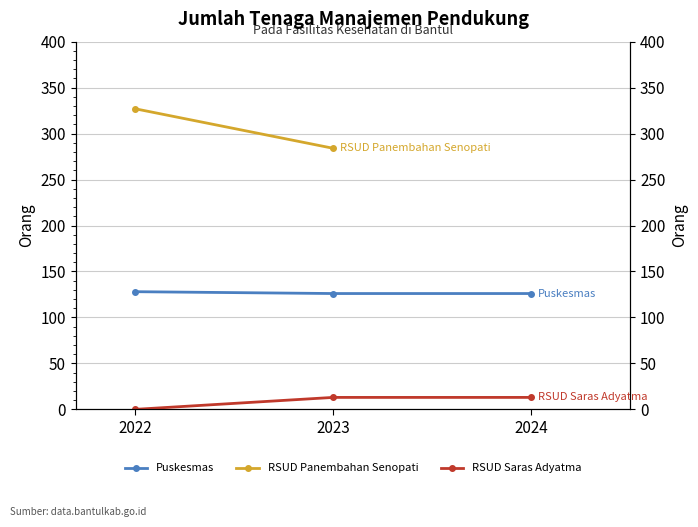

What is the value of the RSUD Saras Adyatma point at the 2nd from the left?

13.0